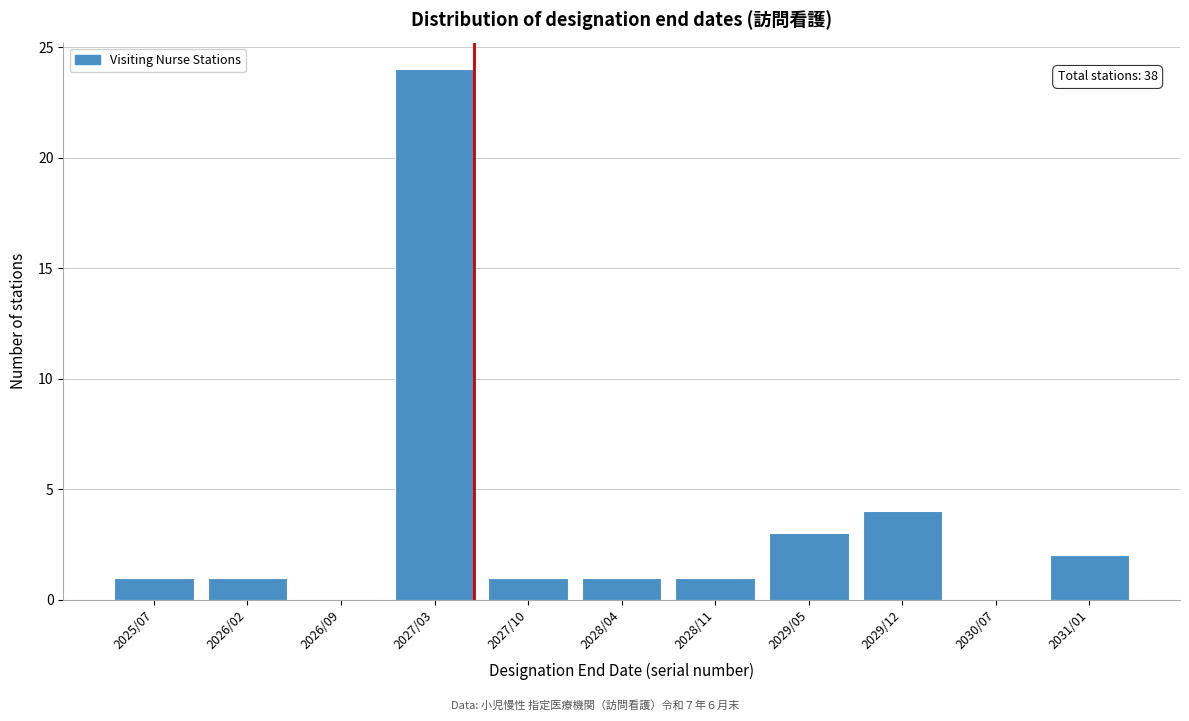

Reading left to right, list all the values displayed in this chart.

2025/07=1	2026/02=1	2026/09=0	2027/03=24	2027/10=1	2028/04=1	2028/11=1	2029/05=3	2029/12=4	2030/07=0	2031/01=2